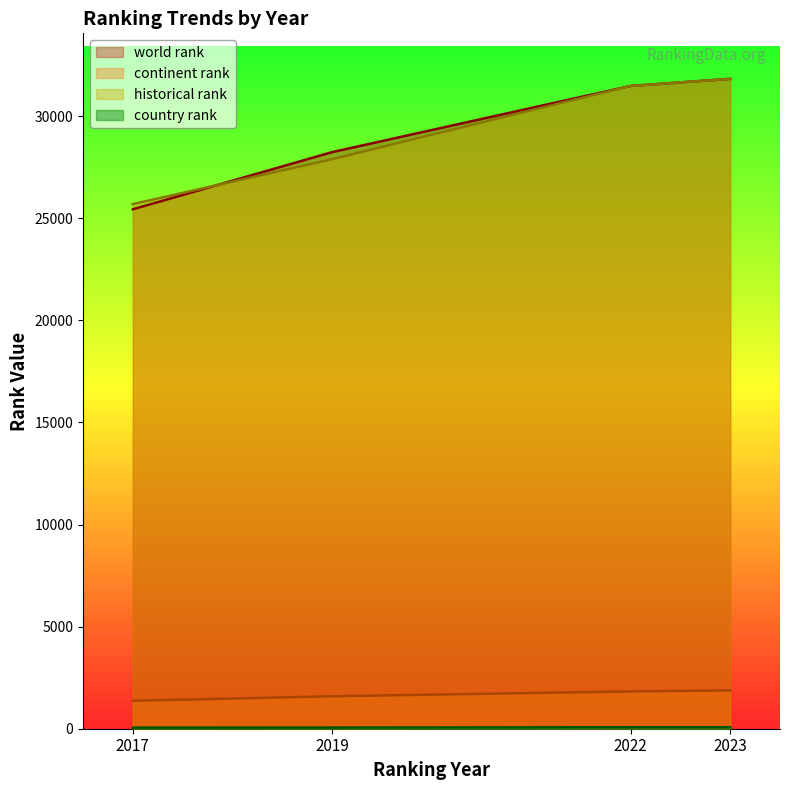

Between 2019 and 2022, which series saw the biggest shift?

historical rank